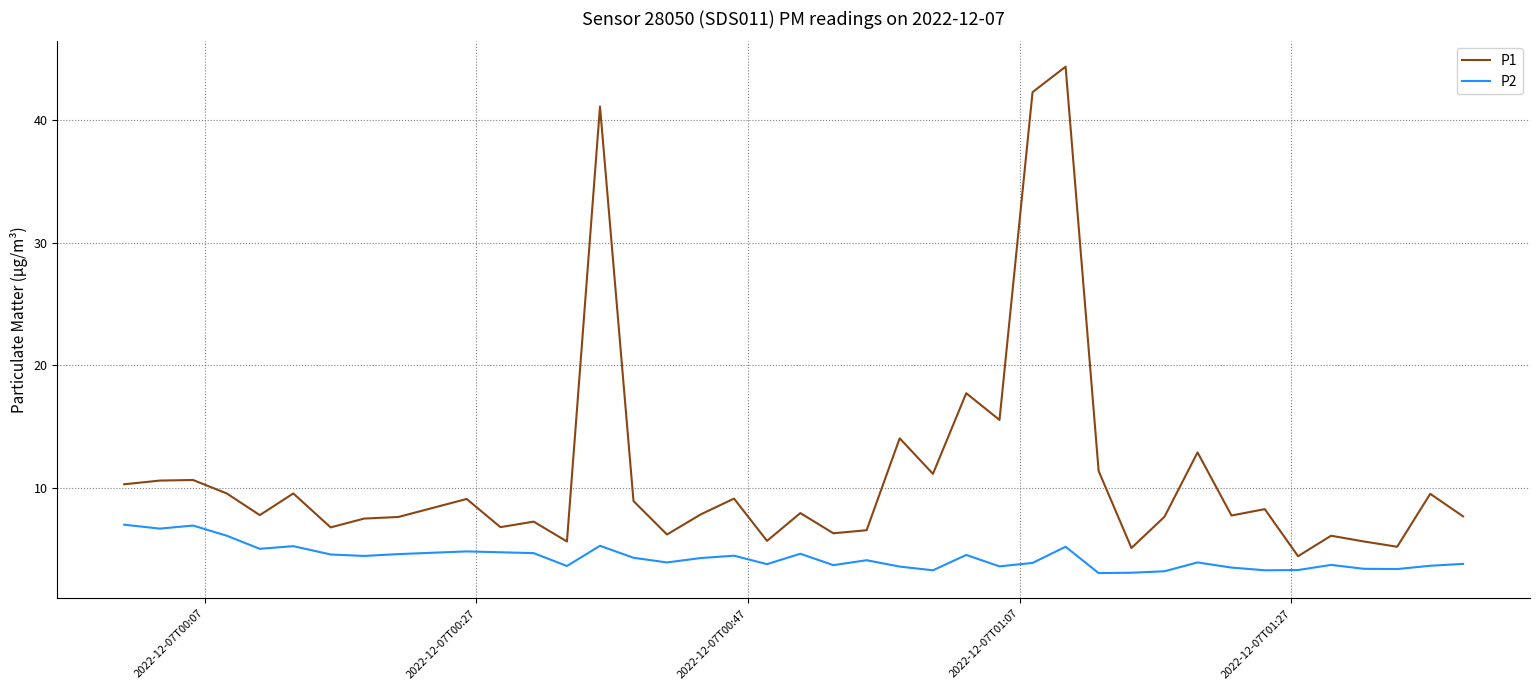

What is the difference between the second highest and second lowest values in the P1 series?

37.2